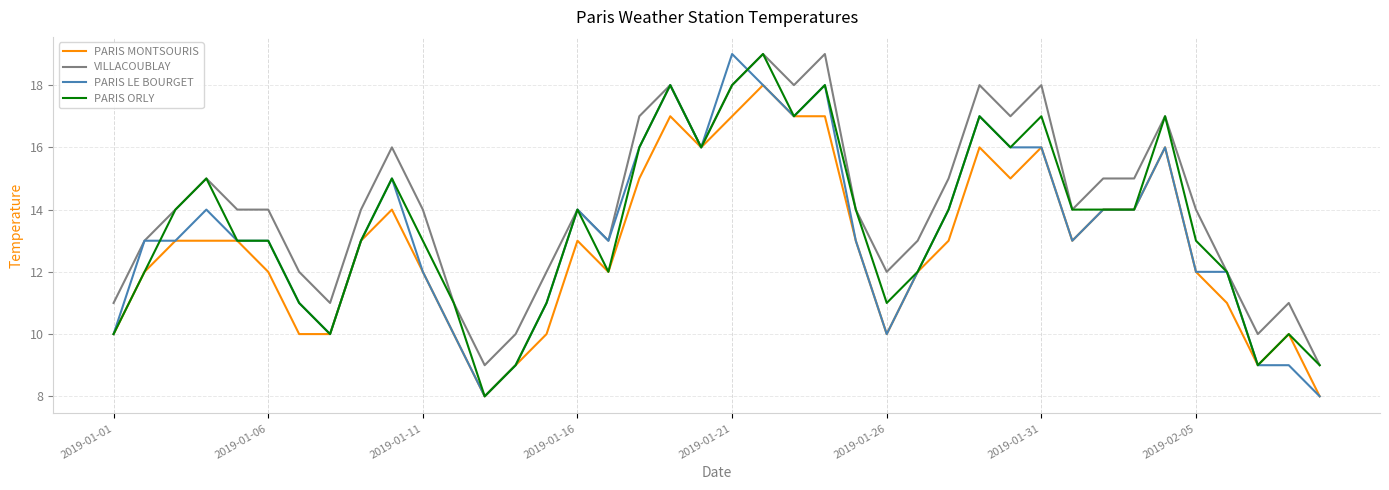

What is the minimum value shown in the chart?

8